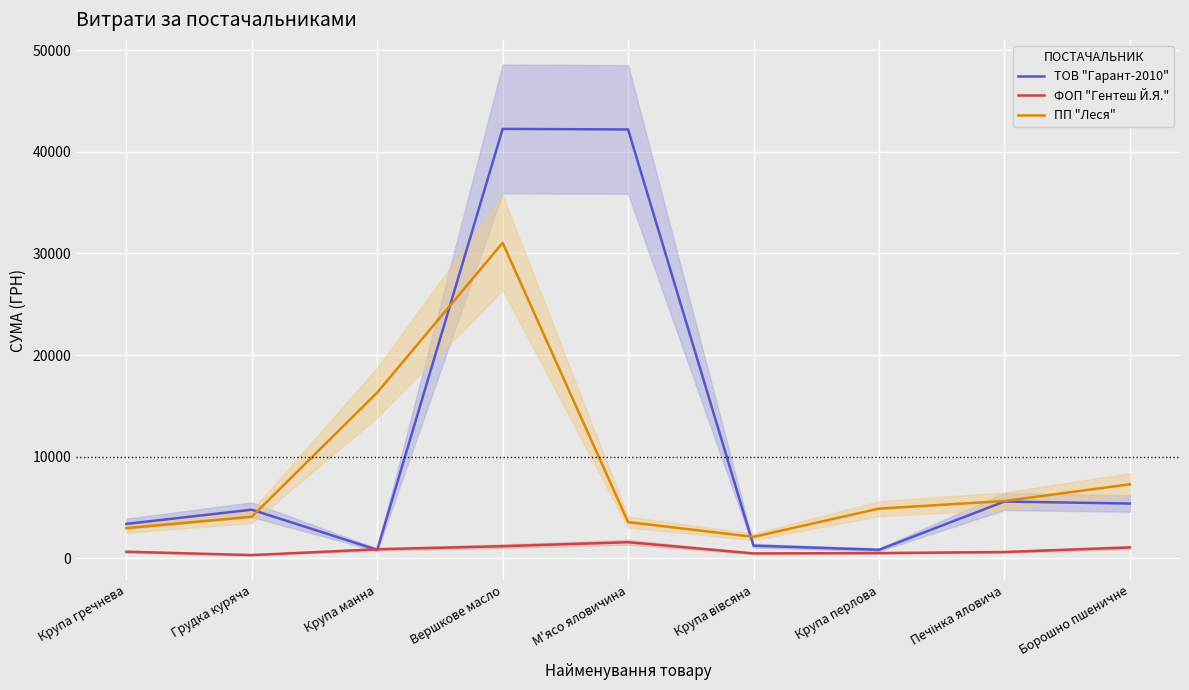

How many values in the ФОП "Гентеш Й.Я." series are below 660?

4